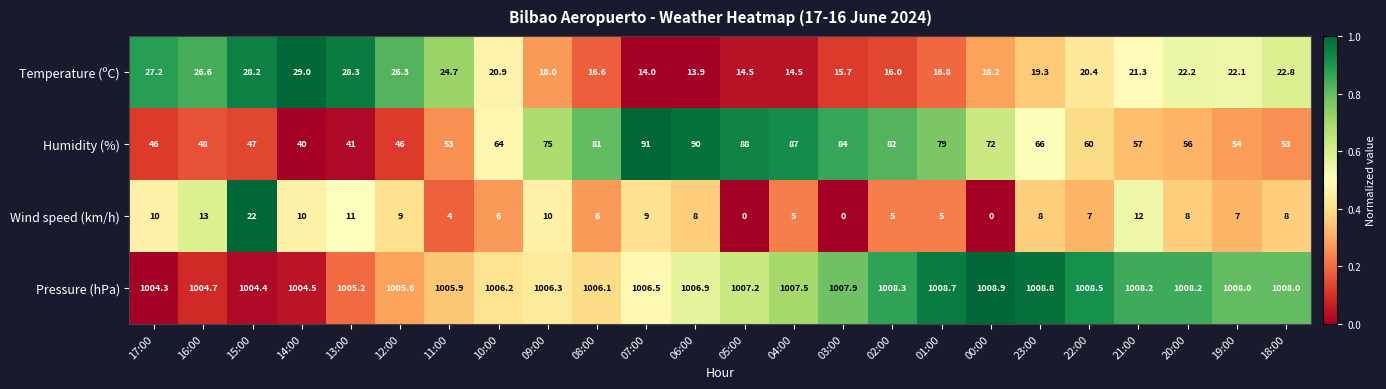

At how many categories does at least one series exceed 549?

24